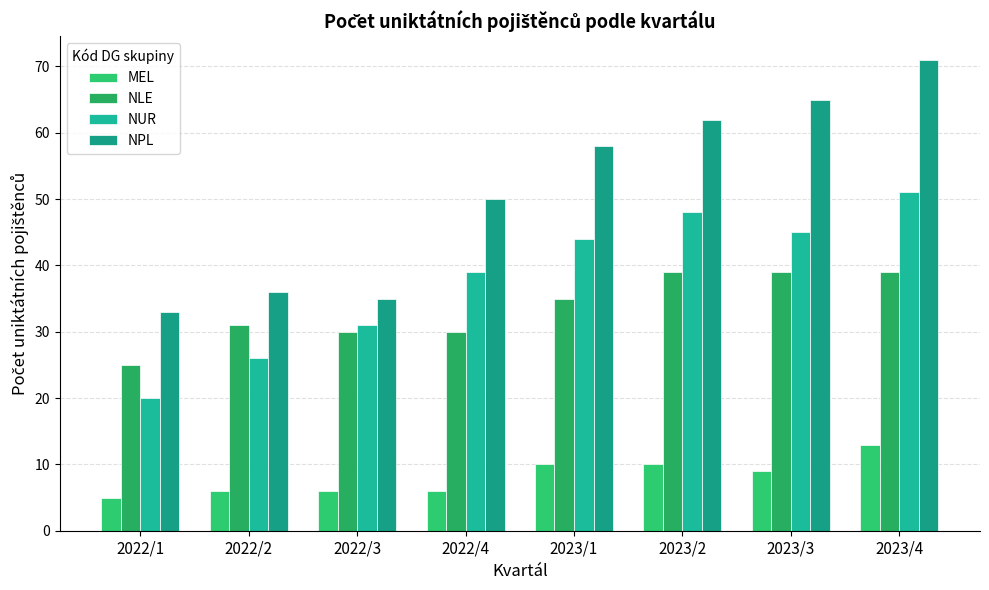

Which series has the largest range (max minus min)?

NPL